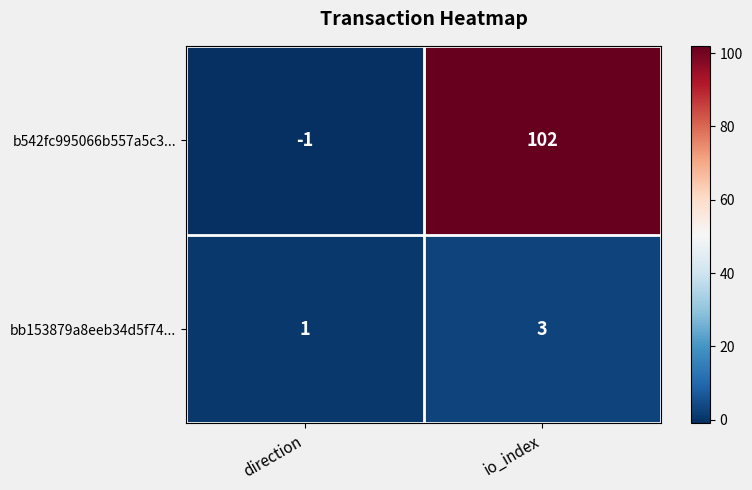

What is the difference between the b542fc995066b557a5c3... values at io_index and direction?

103